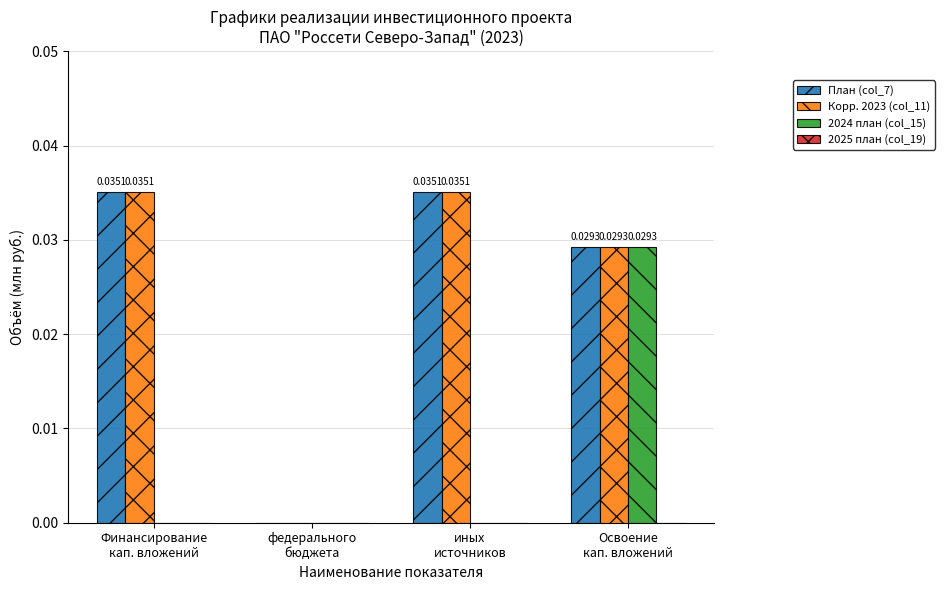

At which category is the sum across all series the highest?

Освоение
кап. вложений